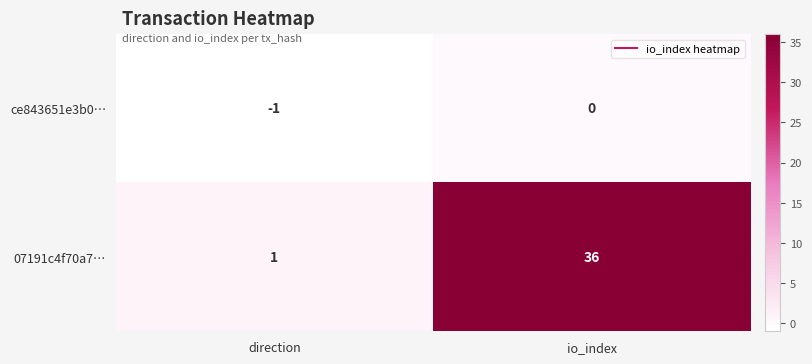

What is the sum of the 07191c4f70a7… values at io_index and direction?

37